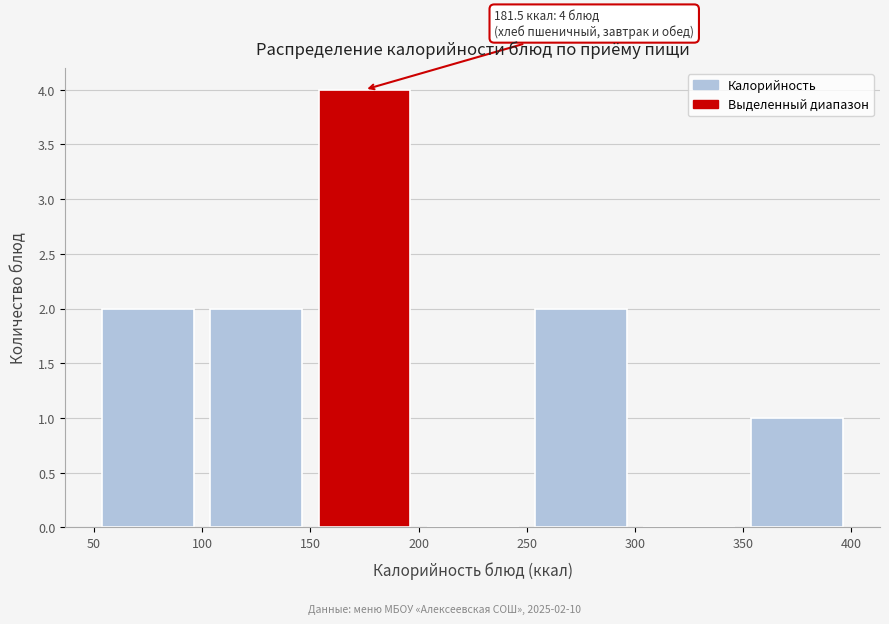

Over which range of the x-axis is the bar tallest?

150 to 200